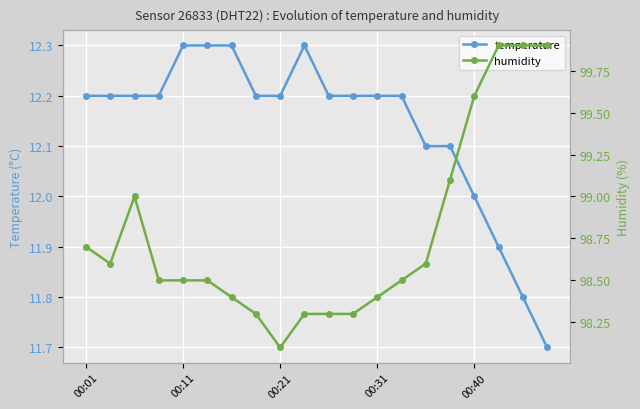

The temperature series shows 12.2 at 00:01. True or false?

True